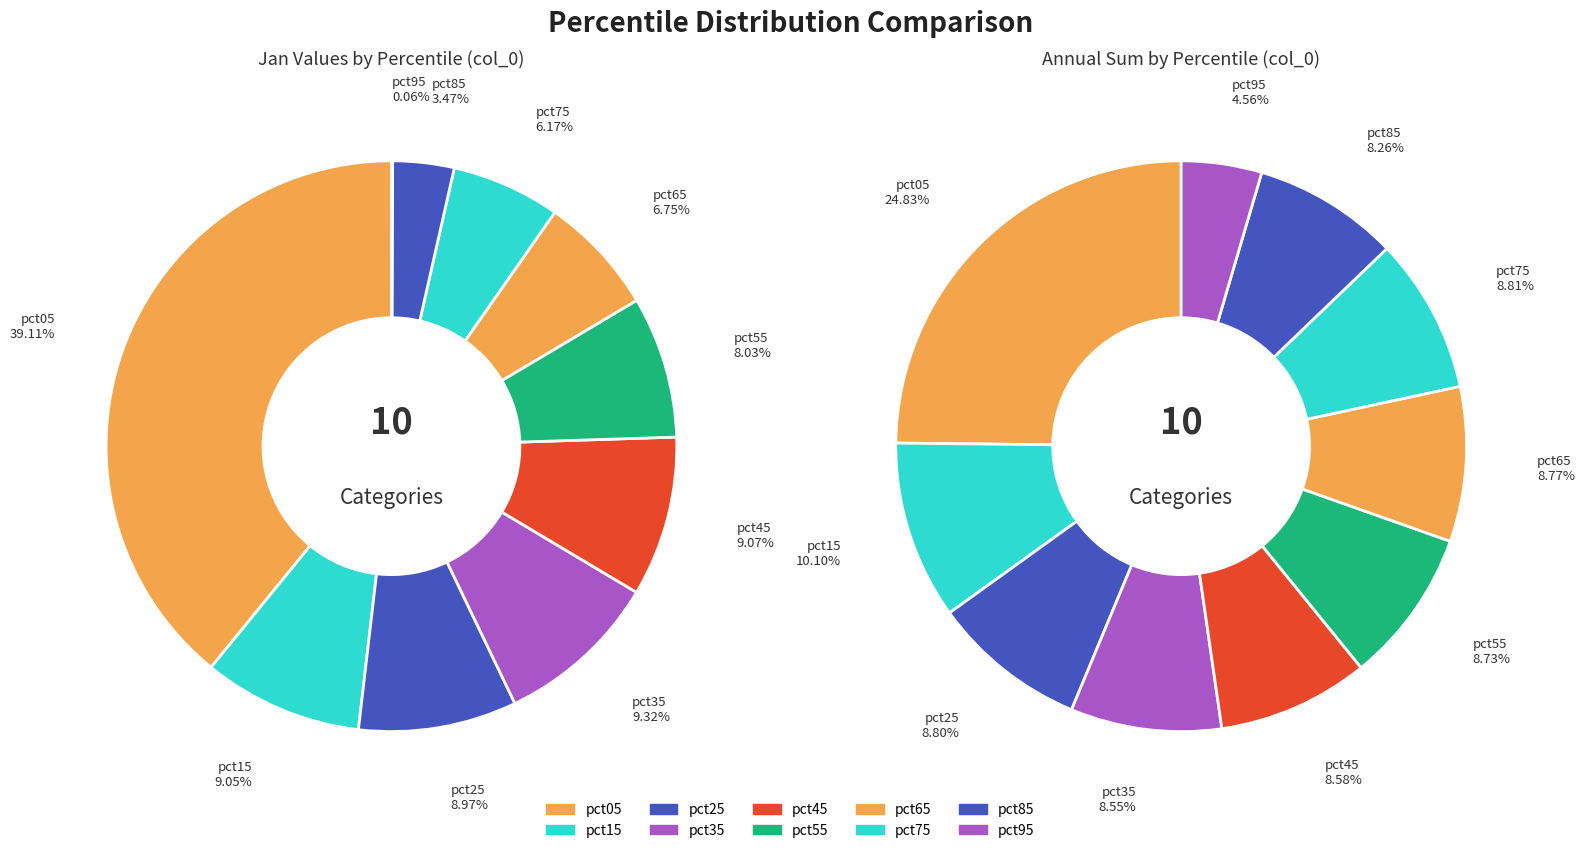

What is the total percentage of pct45 and pct15?

18.1%